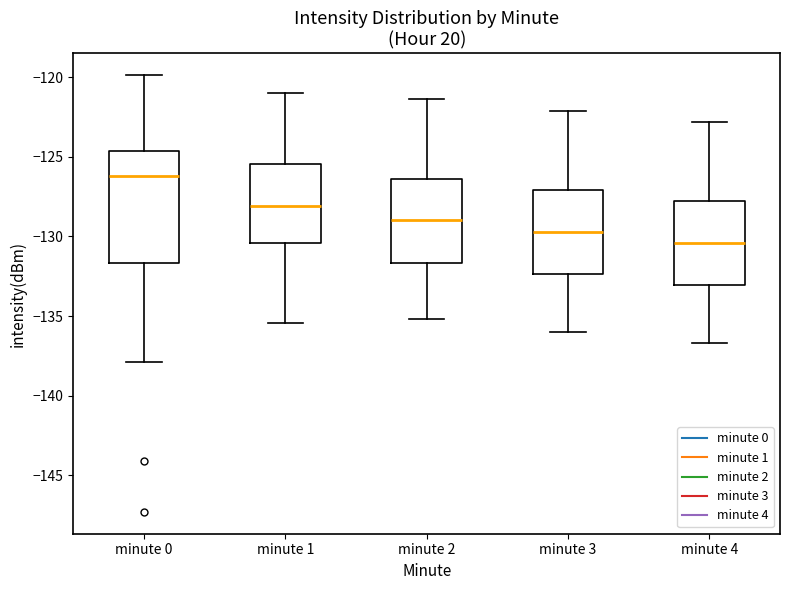

Which box is the tallest, from its lower edge to its upper edge?

minute 0